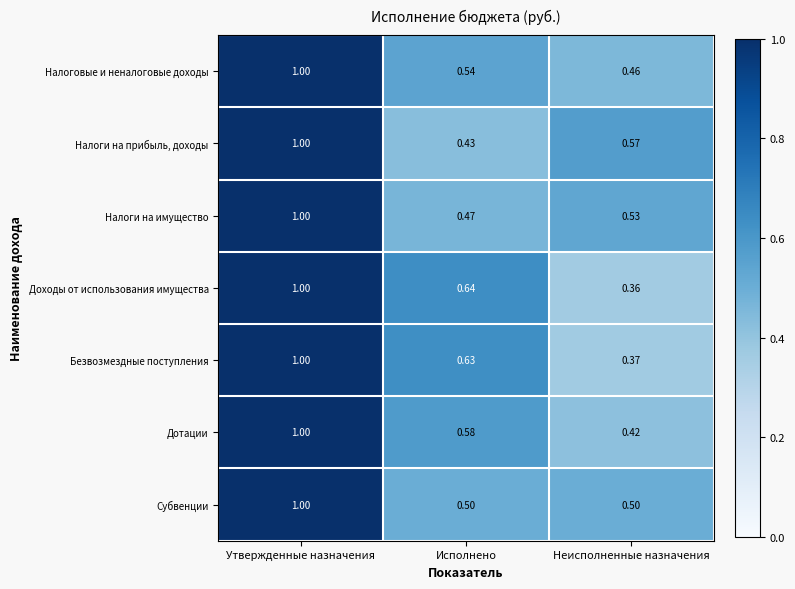

Is the value of Субвенции at Утвержденные назначения greater than the value of Налоги на имущество at Исполнено?

Yes